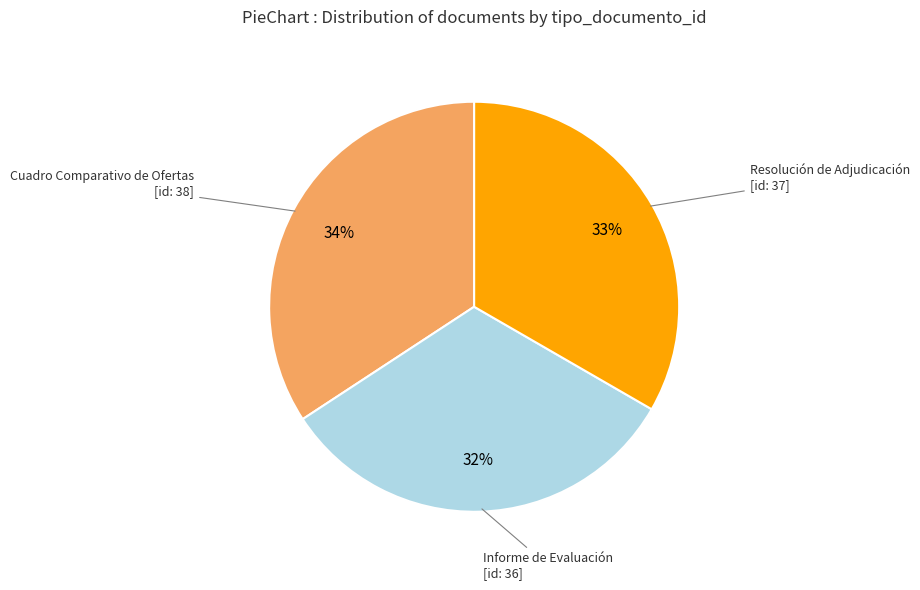

To the nearest percent, what is the difference between the largest and smallest slice percentages?

2%